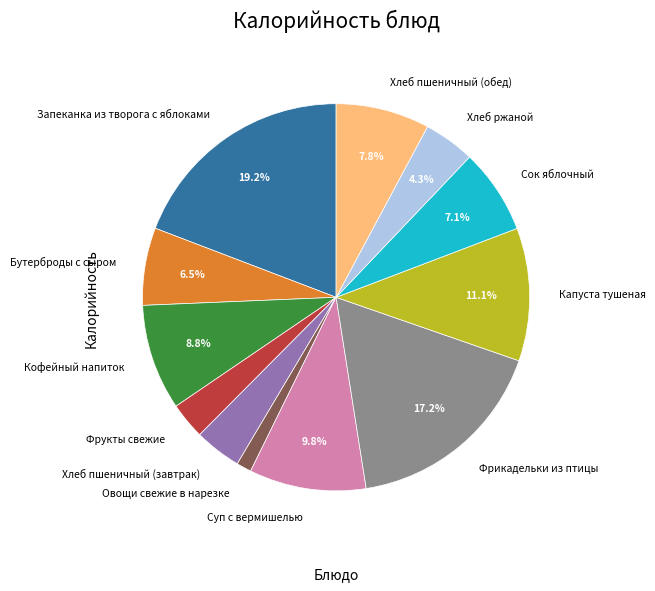

To the nearest percent, what is the difference between the Хлеб пшеничный (завтрак) and Фрукты свежие slice percentages?

1%